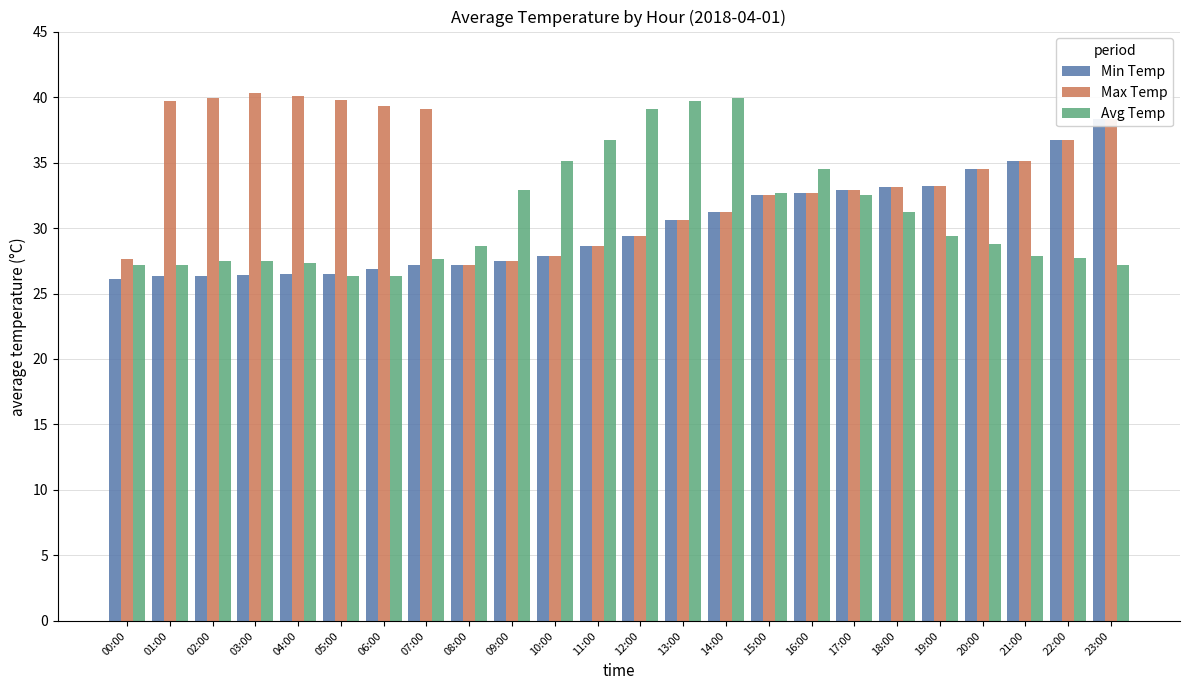

Read the Min Temp value at 17:00.

32.9